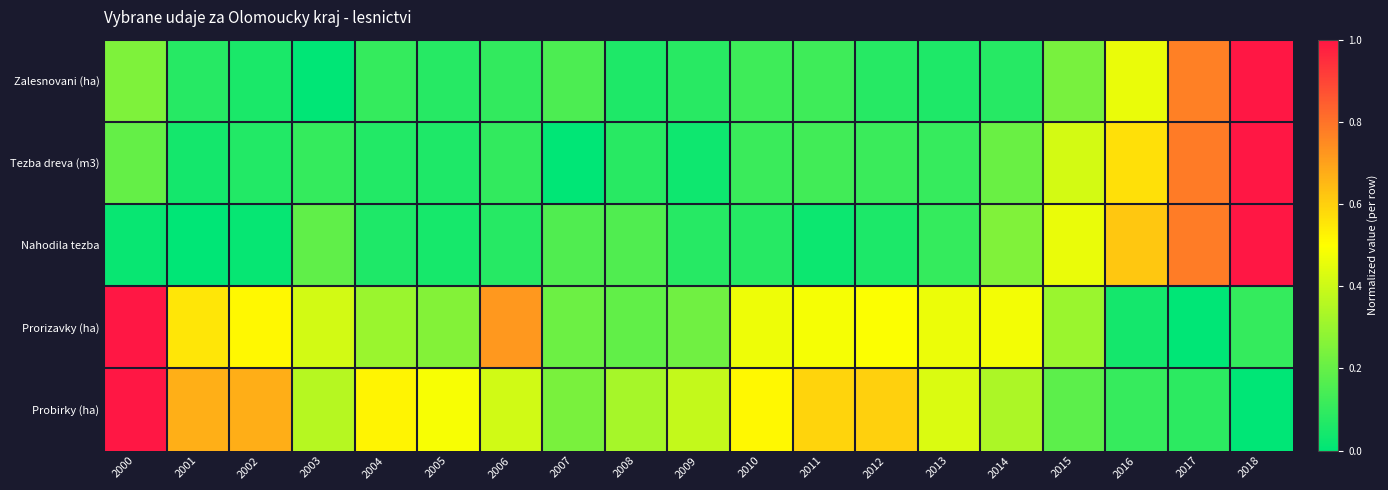

Reading right to left, what are all the values shown in this chart?

Zalesnovani (ha): 2018=1.0	2017=0.8	2016=0.5	2015=0.2	2014=0.1	2013=0.1	2012=0.1	2011=0.1	2010=0.1	2009=0.1	2008=0.1	2007=0.1	2006=0.1	2005=0.1	2004=0.1	2003=0.0	2002=0.1	2001=0.1	2000=0.2
Tezba dreva (m3): 2018=1.0	2017=0.8	2016=0.6	2015=0.4	2014=0.2	2013=0.1	2012=0.1	2011=0.1	2010=0.1	2009=0.0	2008=0.1	2007=0.0	2006=0.1	2005=0.1	2004=0.1	2003=0.1	2002=0.1	2001=0.0	2000=0.2
Nahodila tezba: 2018=1.0	2017=0.8	2016=0.6	2015=0.5	2014=0.3	2013=0.1	2012=0.1	2011=0.0	2010=0.1	2009=0.1	2008=0.2	2007=0.2	2006=0.1	2005=0.0	2004=0.1	2003=0.2	2002=0.0	2001=0.0	2000=0.0
Prorizavky (ha): 2018=0.1	2017=0.0	2016=0.0	2015=0.3	2014=0.5	2013=0.5	2012=0.5	2011=0.5	2010=0.5	2009=0.2	2008=0.2	2007=0.2	2006=0.7	2005=0.3	2004=0.3	2003=0.4	2002=0.5	2001=0.6	2000=1.0
Probirky (ha): 2018=0.0	2017=0.1	2016=0.1	2015=0.2	2014=0.3	2013=0.4	2012=0.6	2011=0.6	2010=0.5	2009=0.4	2008=0.3	2007=0.2	2006=0.4	2005=0.5	2004=0.5	2003=0.4	2002=0.7	2001=0.7	2000=1.0